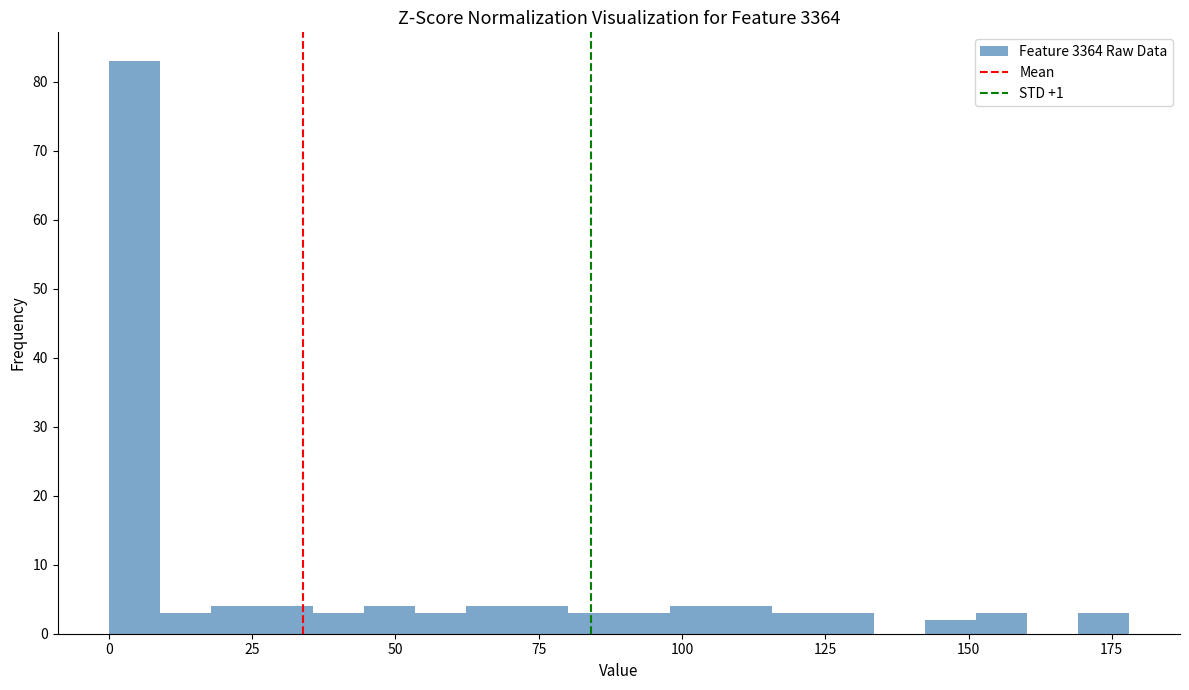

Read against the x-axis, roughly where is the centre of the tallest bar?

5